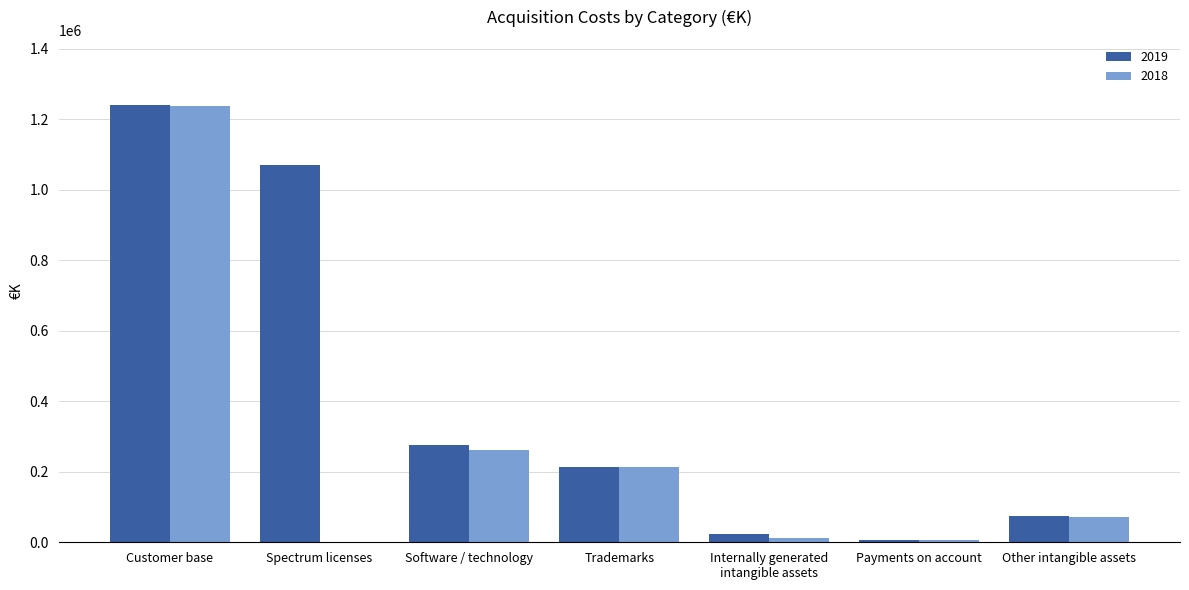

What is the spread (max minus min) of values at Trademarks?

794